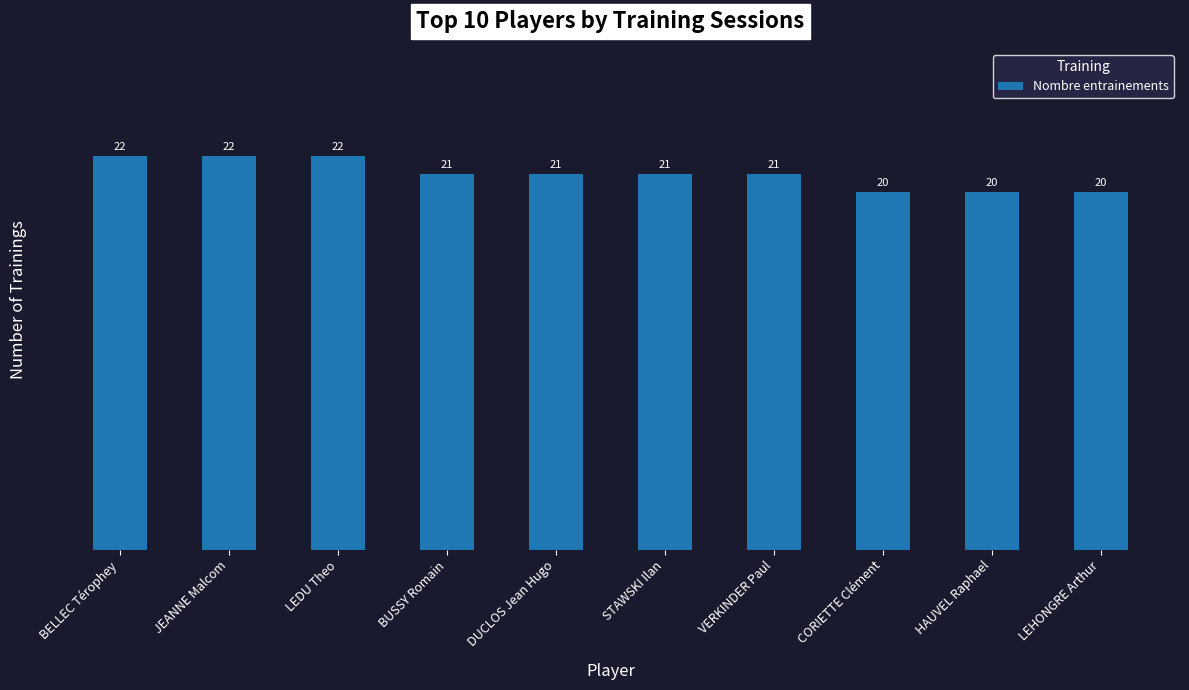

What is the difference between the maximum and minimum values?

2